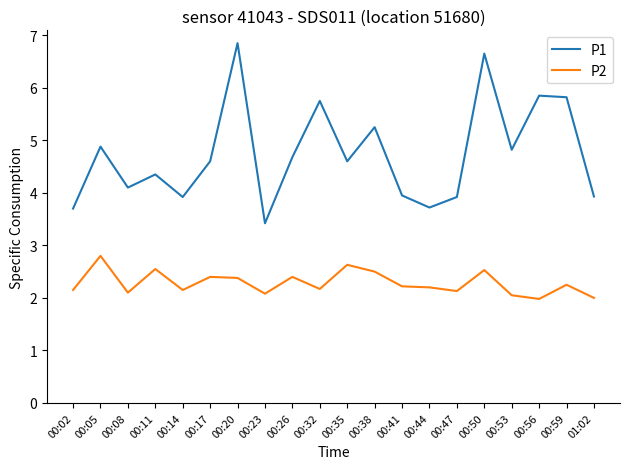

The value of P2 at 00:14 is 3.9. True or false?

False